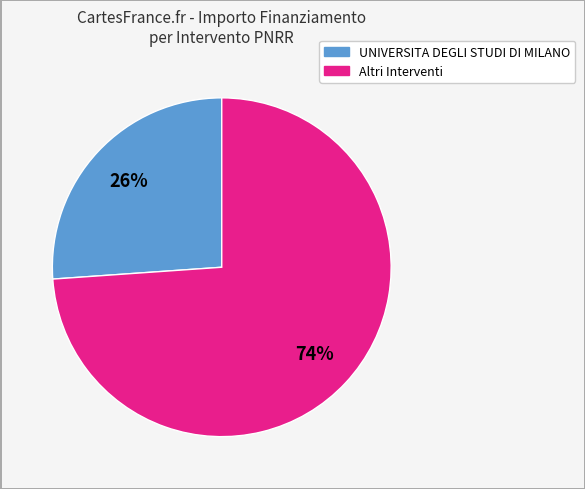

Is there any slice that represents more than half of the pie?

Yes